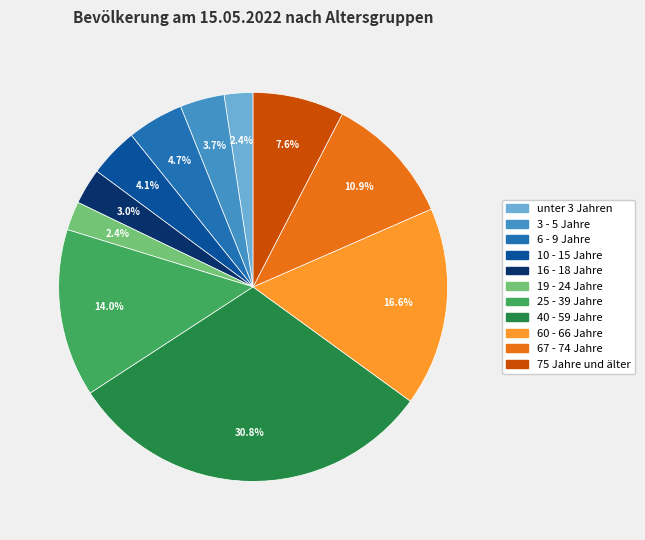

Is there any slice that represents more than half of the pie?

No